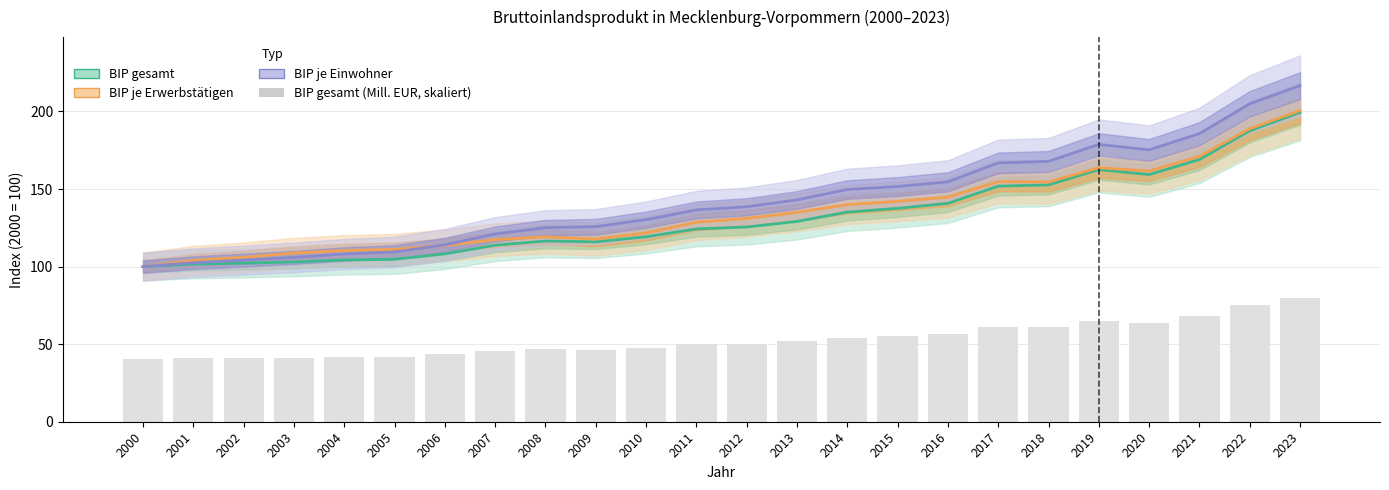

What is the lowest value of the BIP je Einwohner (Index) series?

100.0